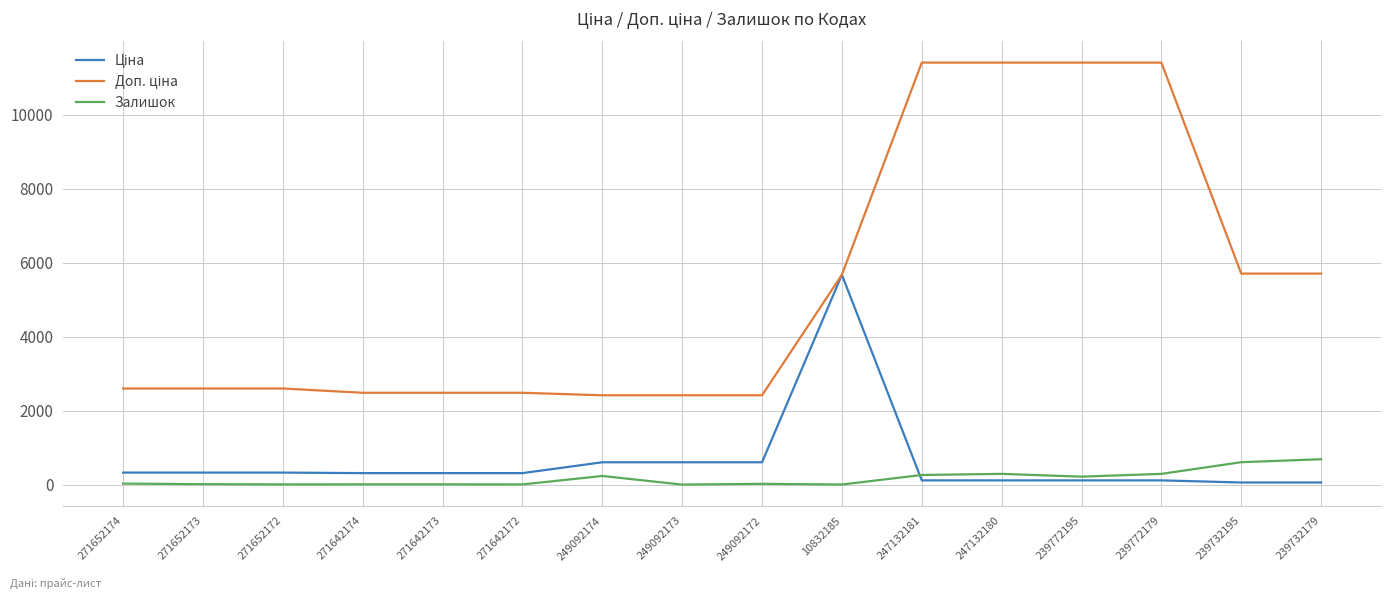

What is the greatest value displayed?

11410.0